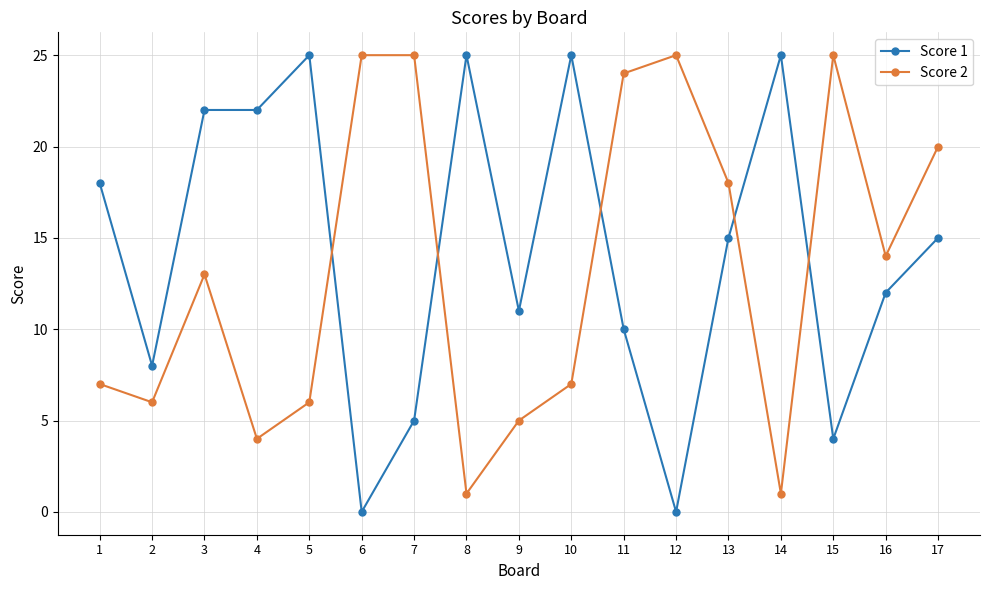

How many intersections are there between Score 1 and Score 2?

5